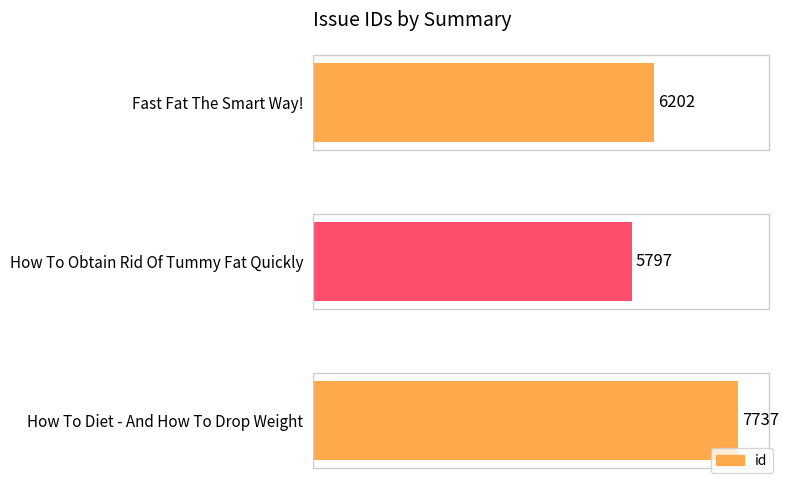

Reading bottom to top, what are all the values shown in this chart?

7737	5797	6202